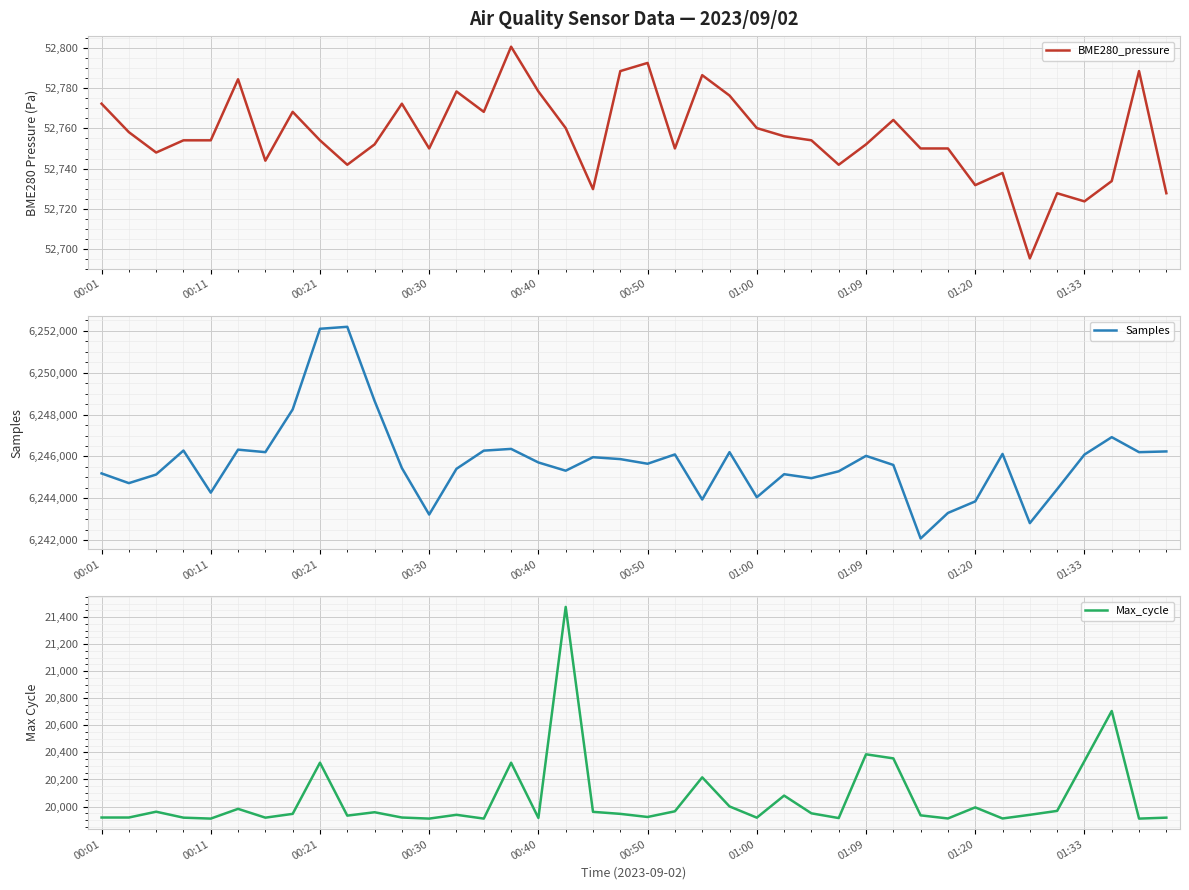

Count the number of categories in the chart.

40